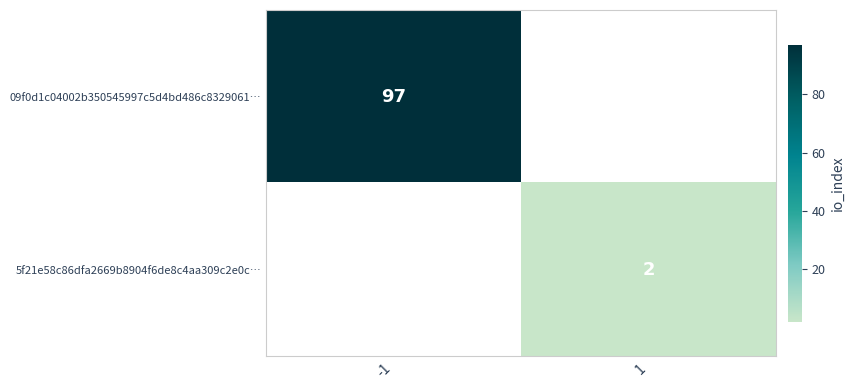

The 5f21e58c86dfa2669b8904f6de8c4aa309c2e0c… series shows 2 at 1. True or false?

True